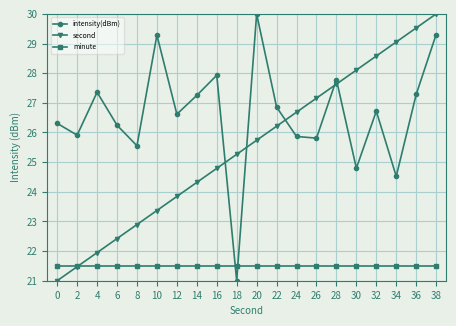

How many lines are shown in the chart?

3